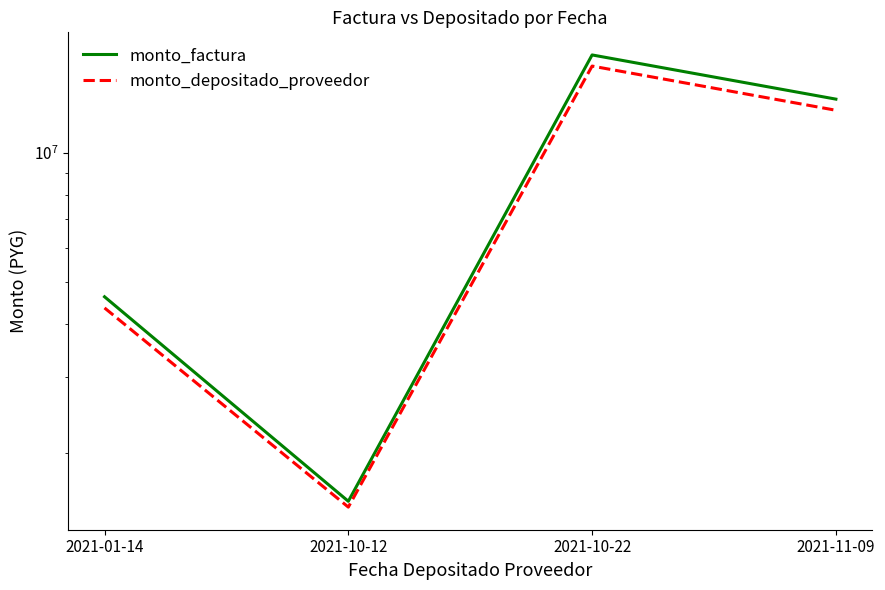

What position from the right is 2021-01-14?

4